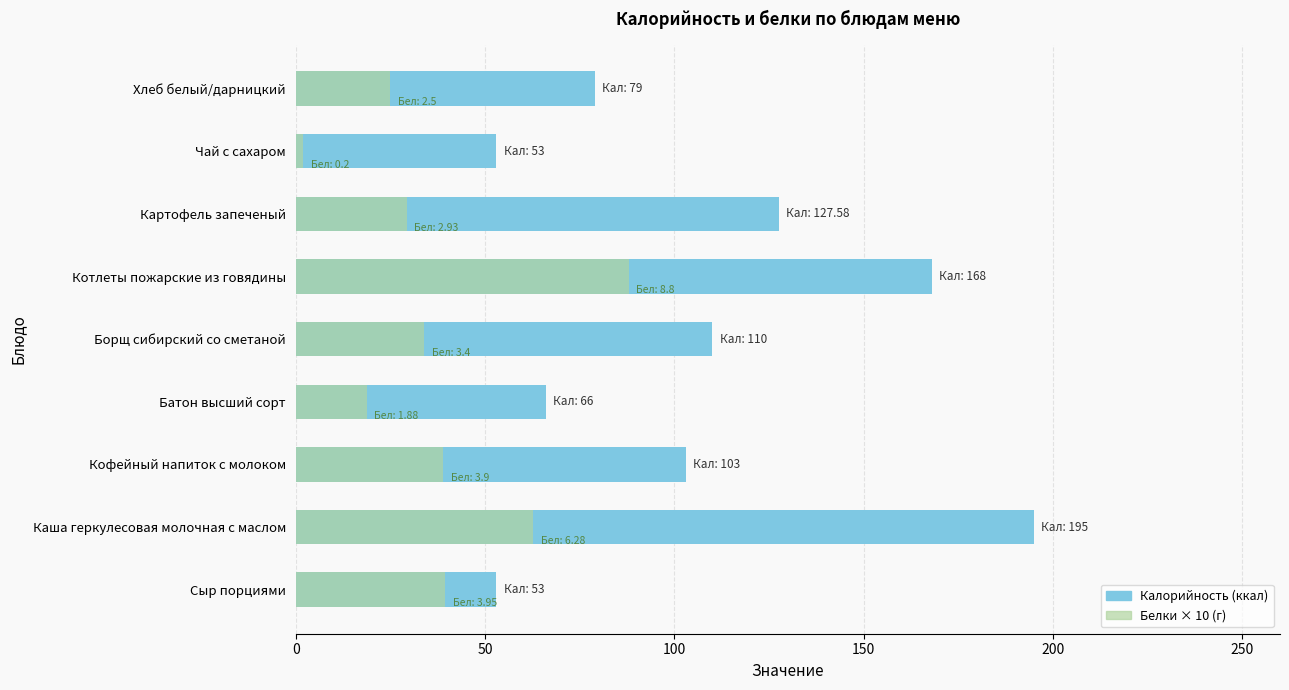

What is the approximate value of Калорийность at Борщ сибирский со сметаной?

110.0